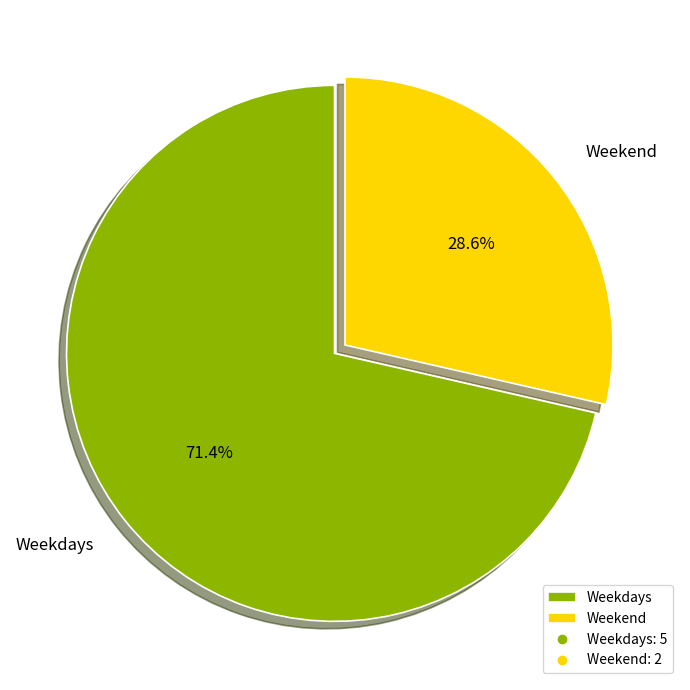

Rank the categories by value from highest to lowest.

Weekdays, Weekend